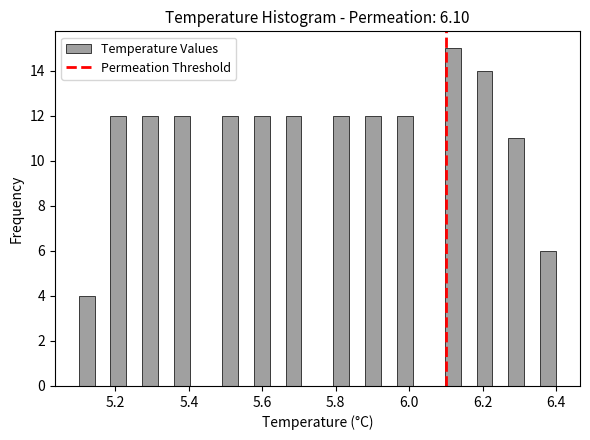

Read against the x-axis, roughly where is the centre of the tallest bar?

6.12